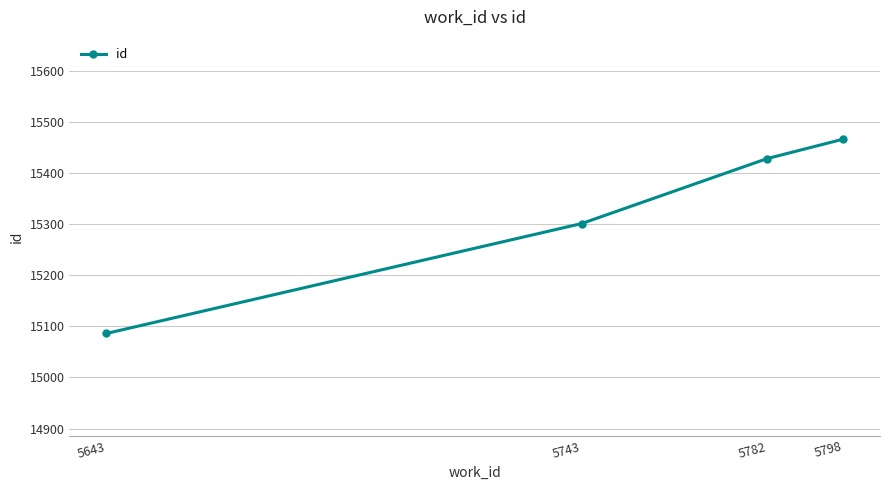

Which label corresponds to the smallest value in the chart?

5643